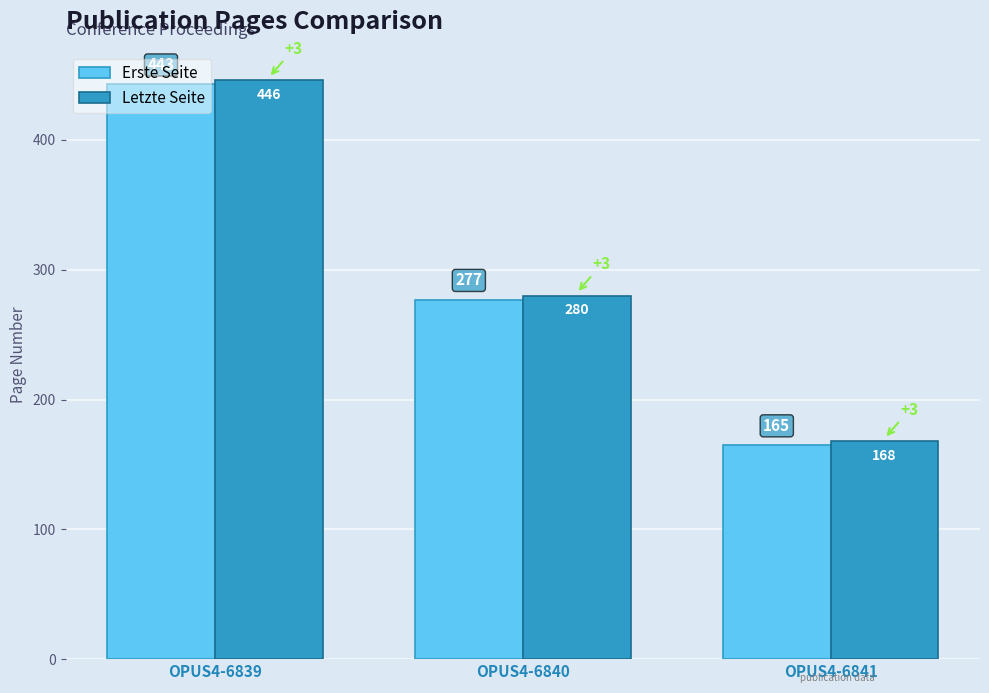

At which category is the sum across all series the highest?

OPUS4-6839